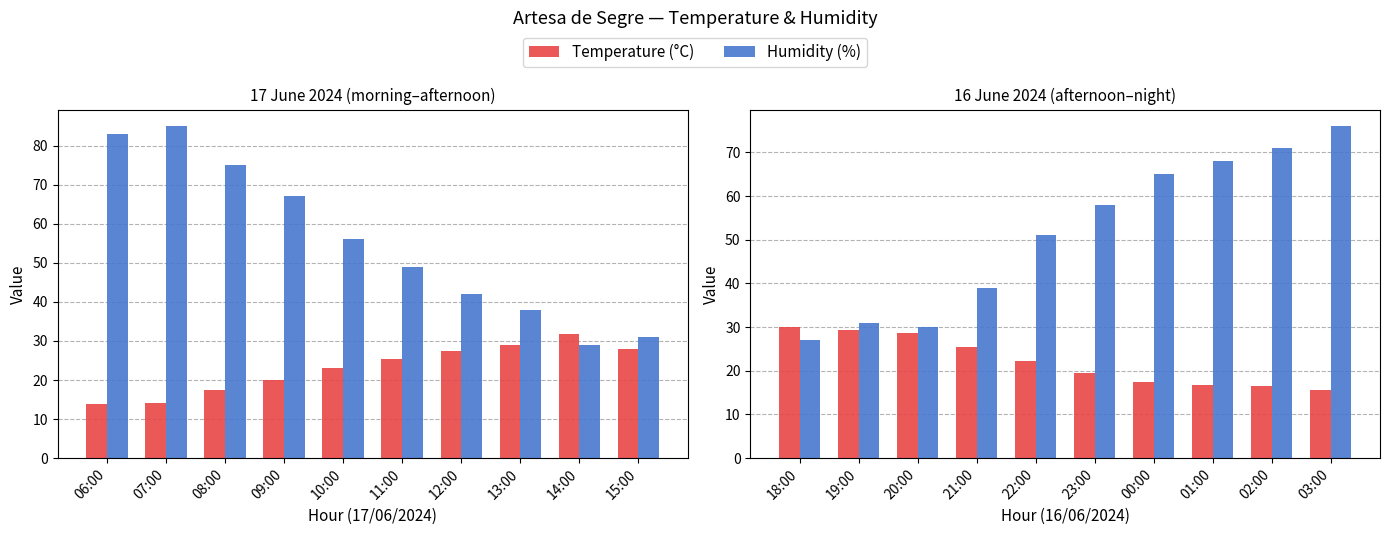

What position from the left is 03:00?

10